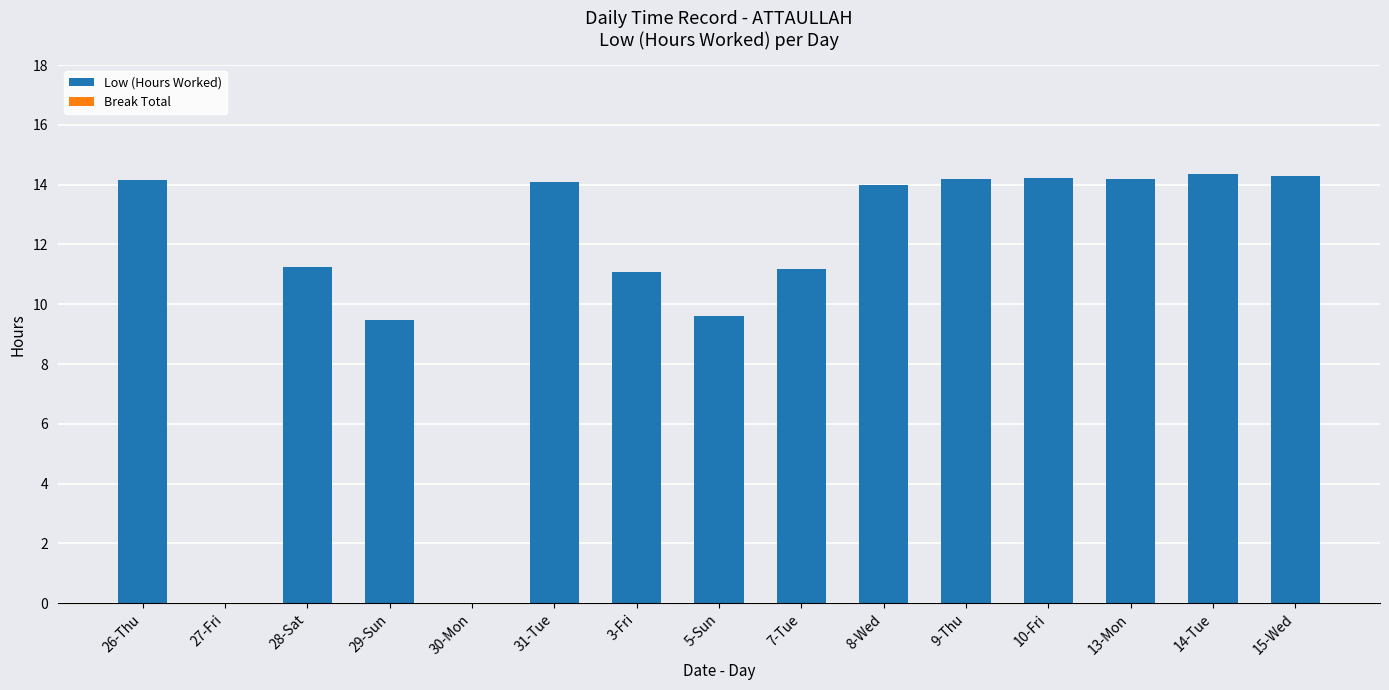

What is the sum of all values?

166.0